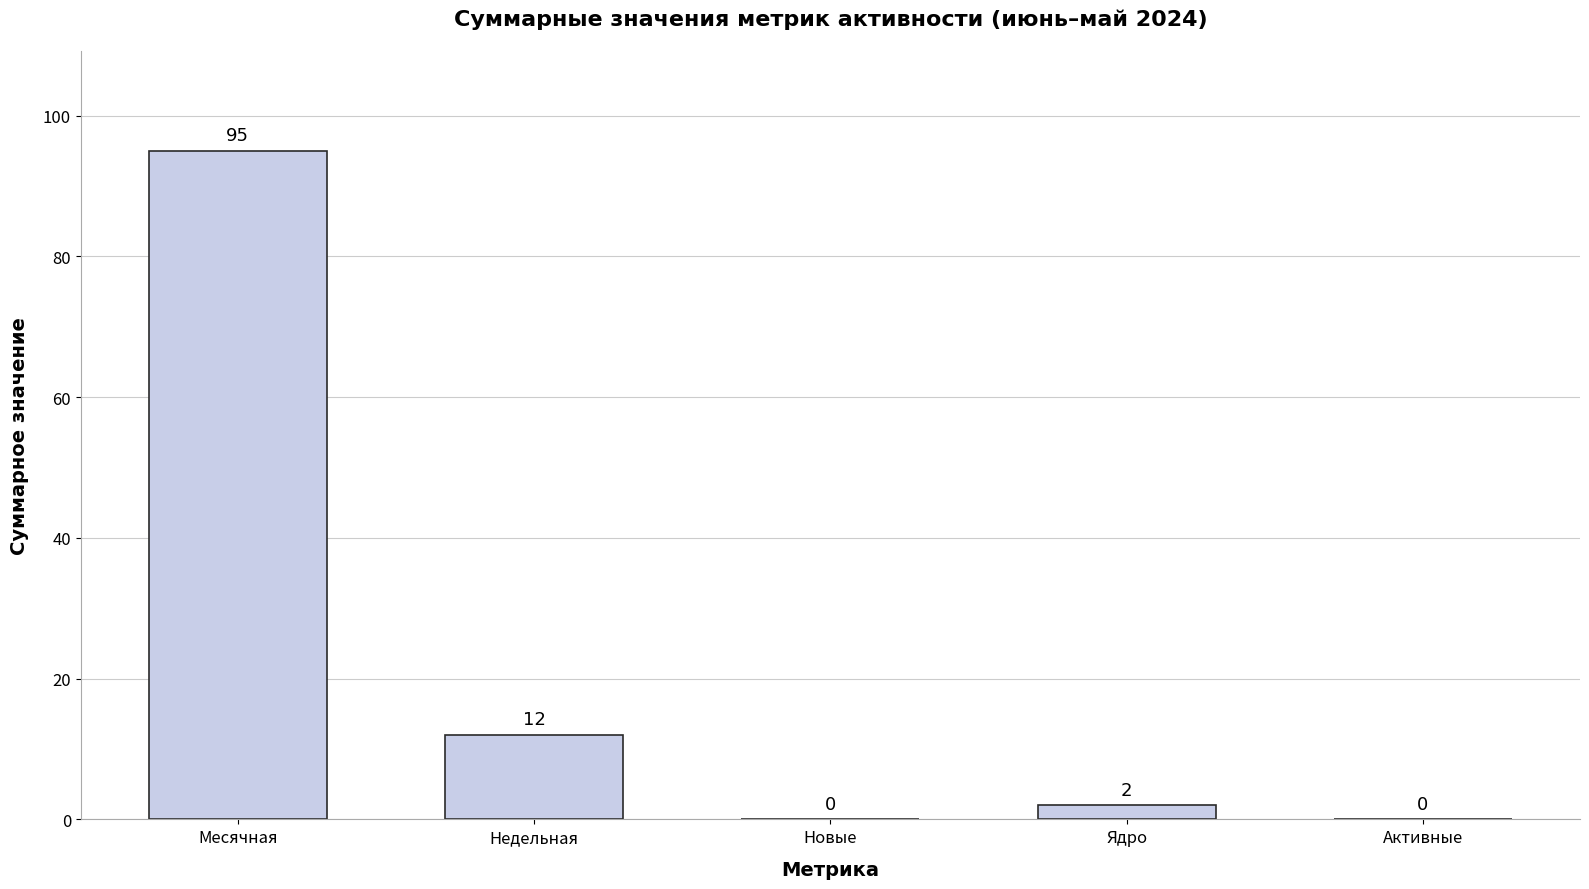

True or false: the data shows -50 at Новые.

False